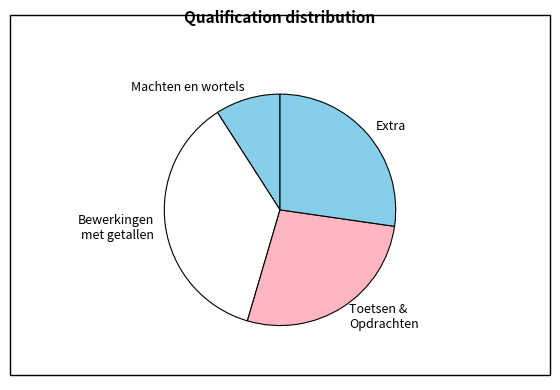

Is Machten en wortels the majority of the pie?

No